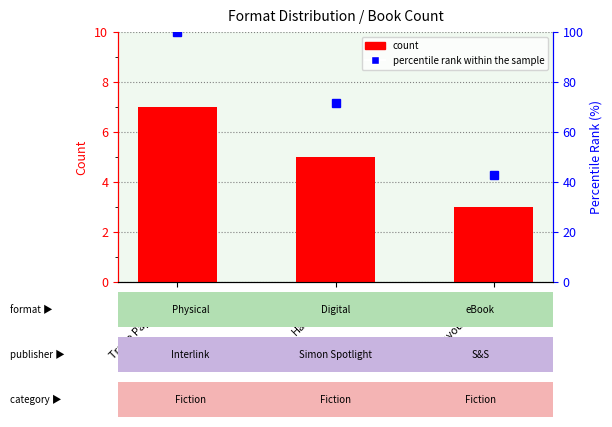

What is the value of the 3rd bar from the left?

3